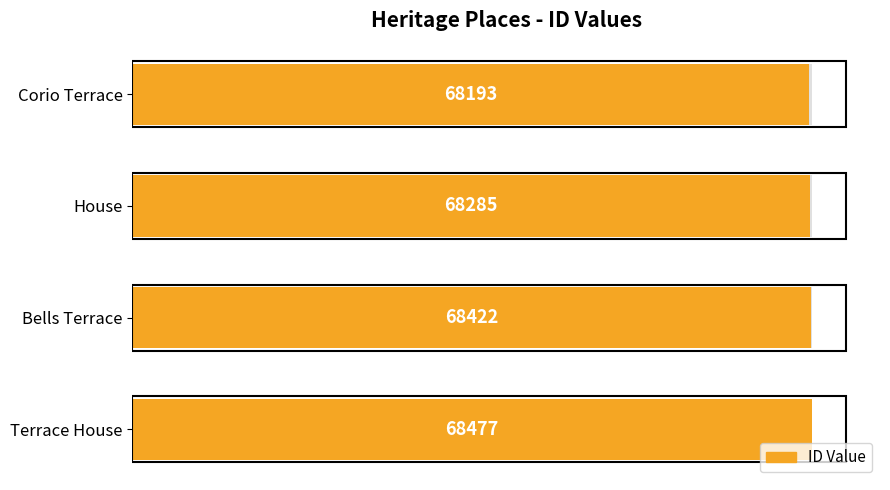

Reading left to right, list all the values displayed in this chart.

68193	68285	68422	68477